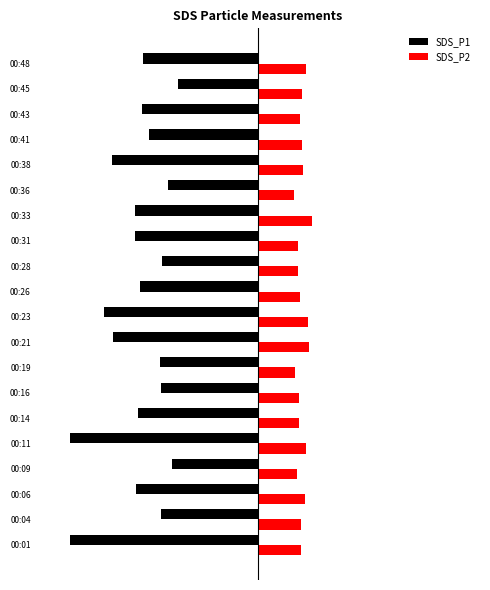

What are all the series names shown in the legend?

SDS_P1, SDS_P2